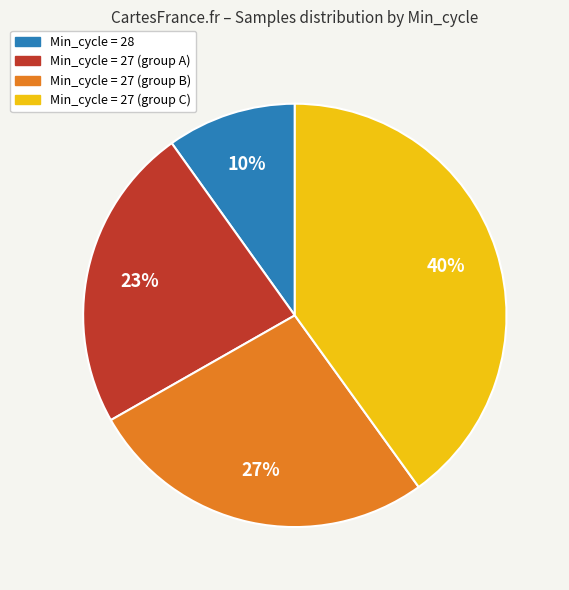

Does any single category account for the majority?

No